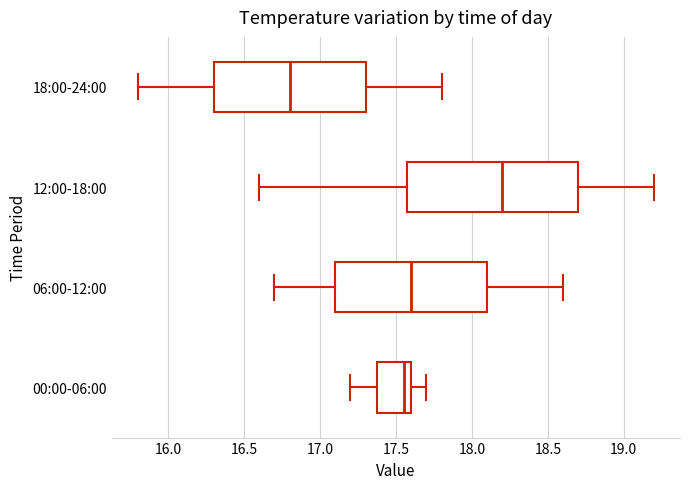

Where does the median line of the box for 18:00-24:00 sit on the x-axis? The values are not printed on the chart, so give them approximately, as read against the axis.

16.80